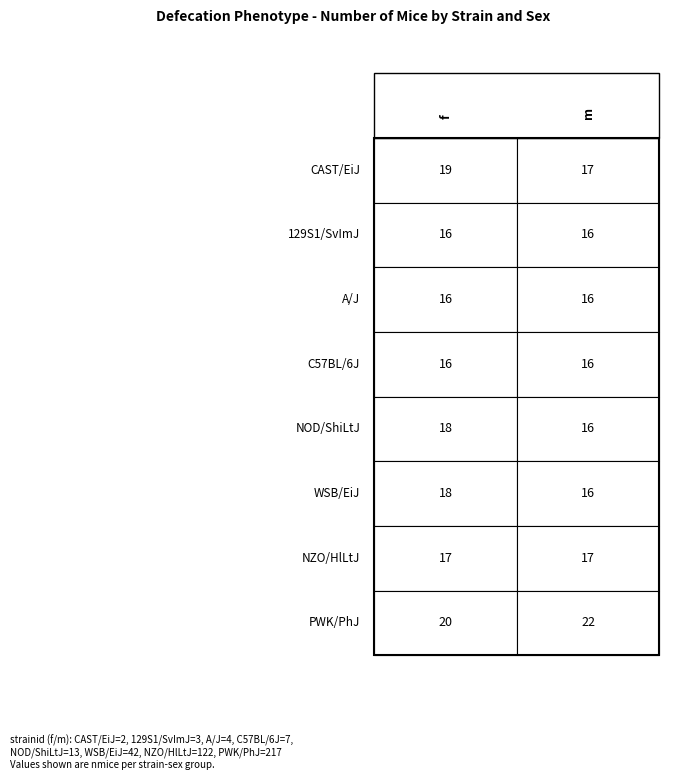

True or false: NOD/ShiLtJ has a value of 16 at 1.

True